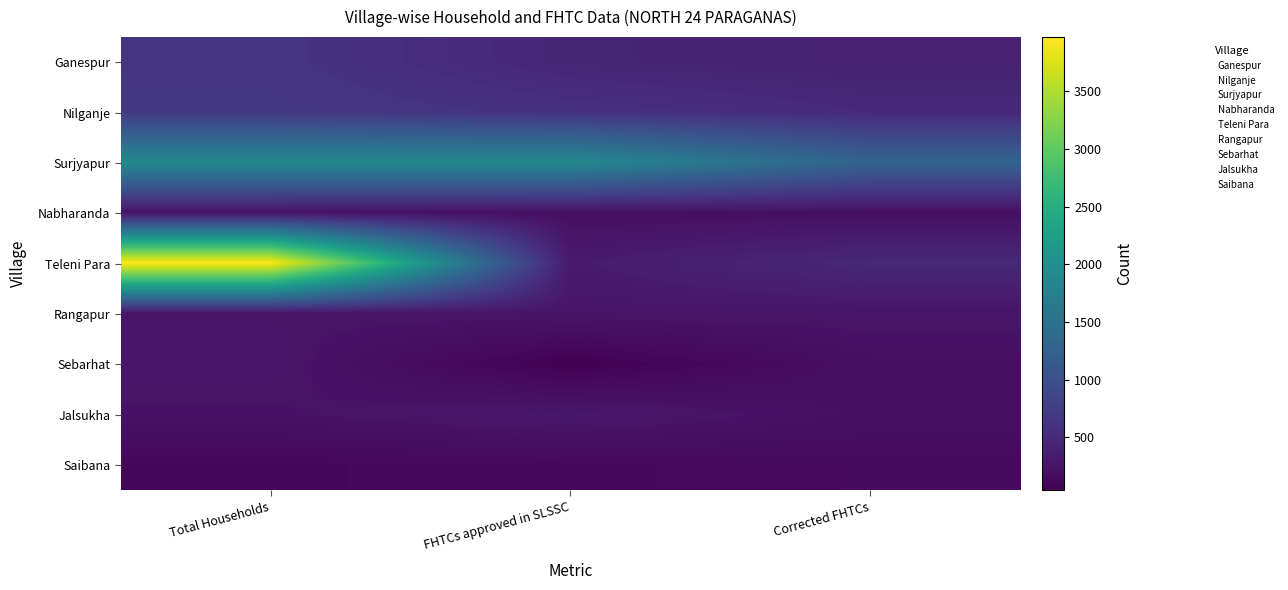

Between Total Households and FHTCs approved in SLSSC, which series saw the biggest shift?

Teleni Para